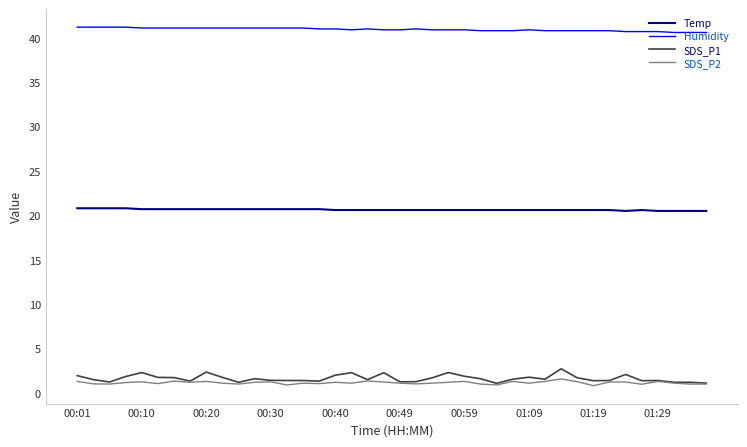

What is the sum of all SDS_P2 values?

45.9